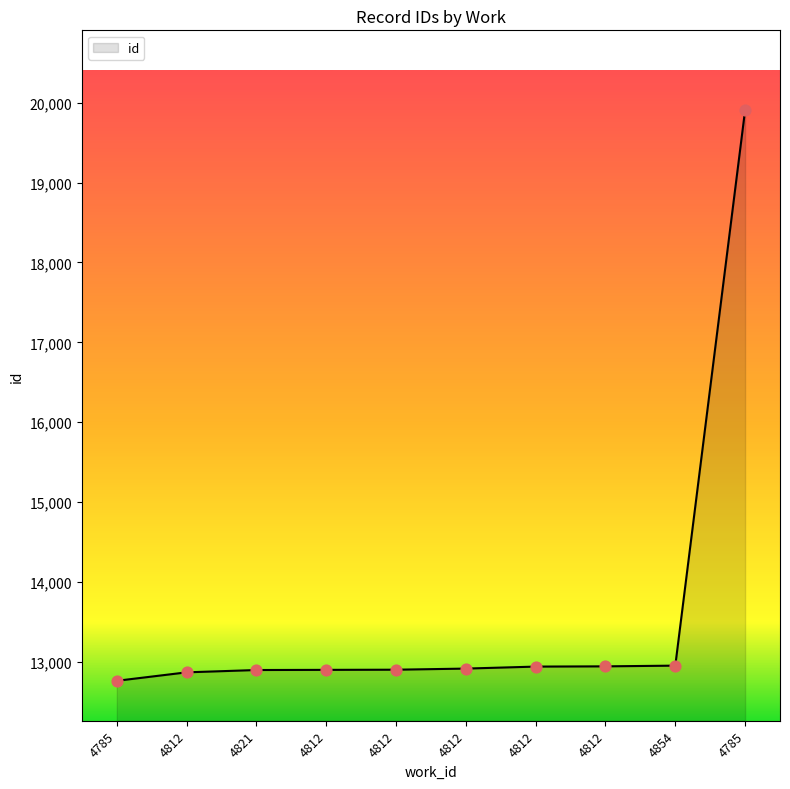

Approximately how many times larger is the value at 4812 compared to 4812?

1.0